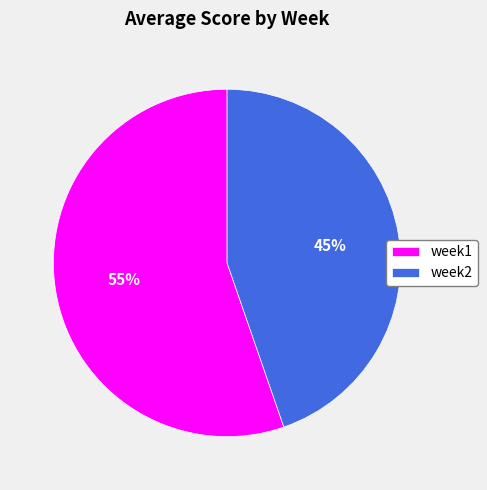

True or false: week2 accounts for 52% of the total.

False